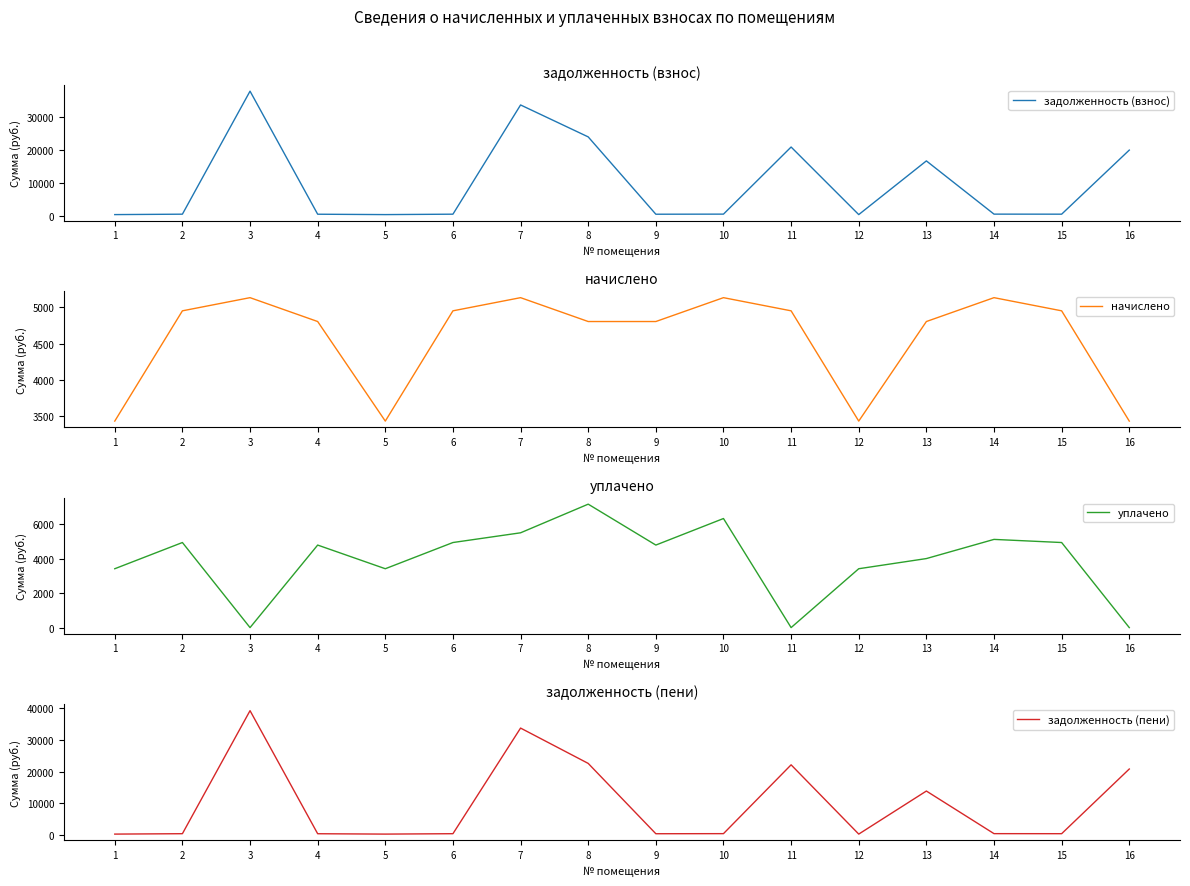

What is the value of the задолженность (пени) point at the 9th from the left?

400.5